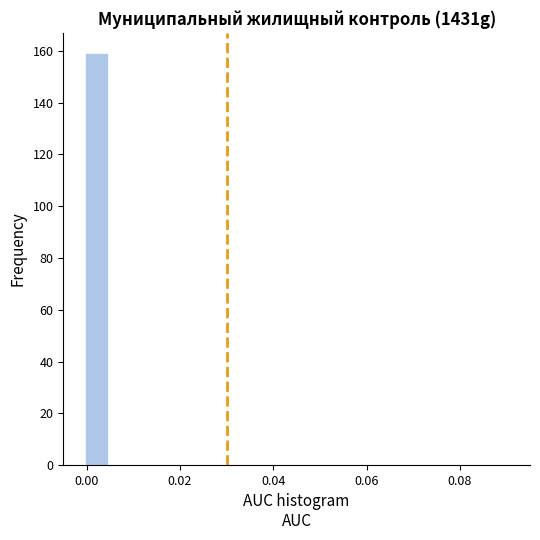

Around what value on the x-axis is the tallest bar? Give the approximate position of its centre, as read against the axis.

0.002